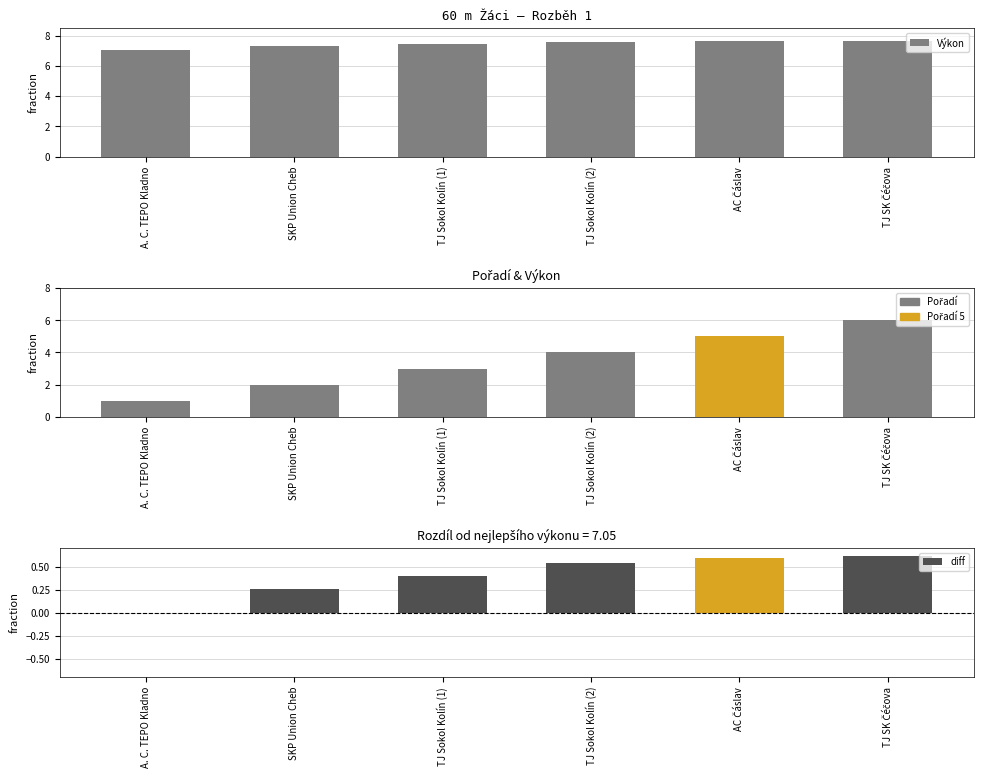

What is the ratio of the value at TJ SK Čéčova to the value at AC Čáslav?

1.0